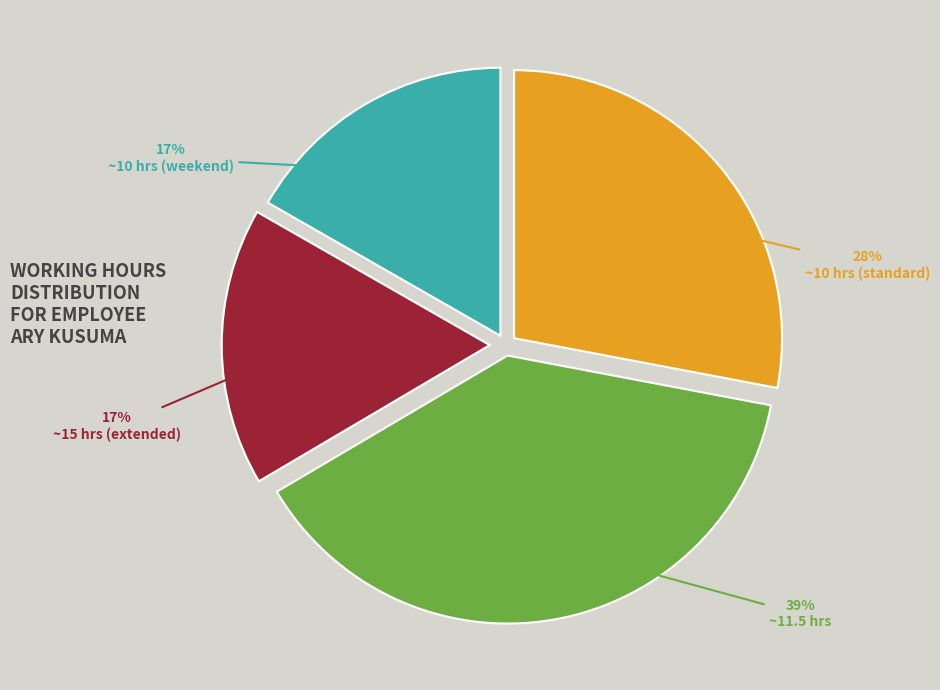

Does any single category account for the majority?

No